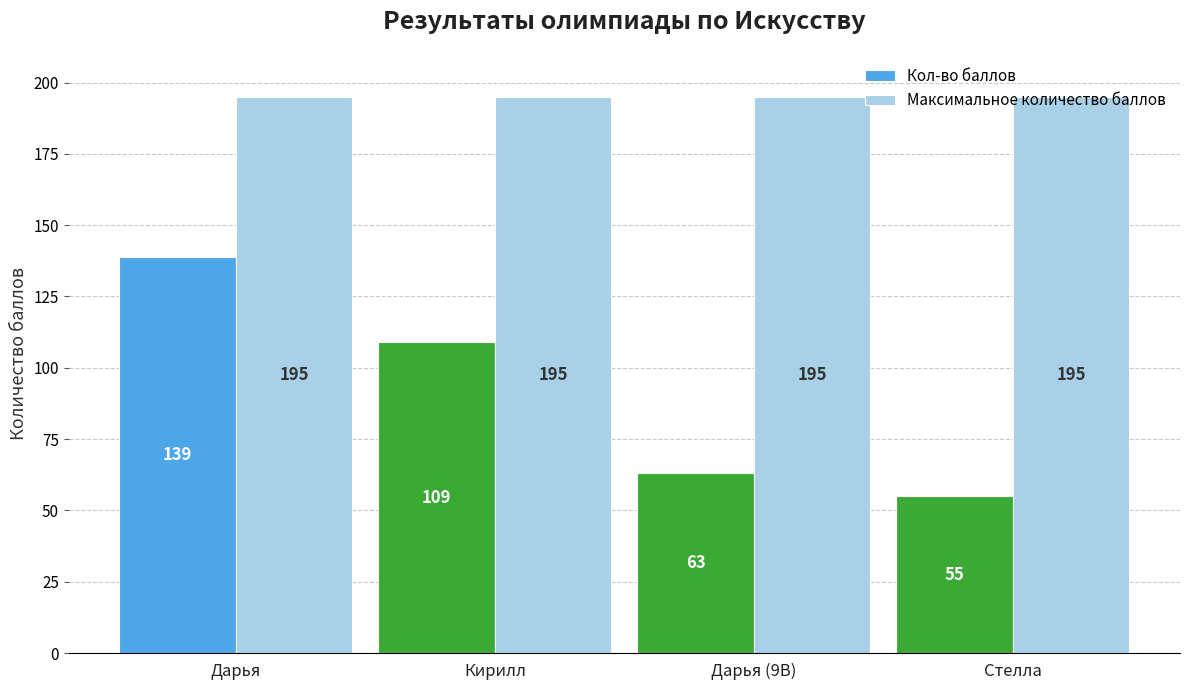

What is the label of the 1st bar from the left?

Дарья